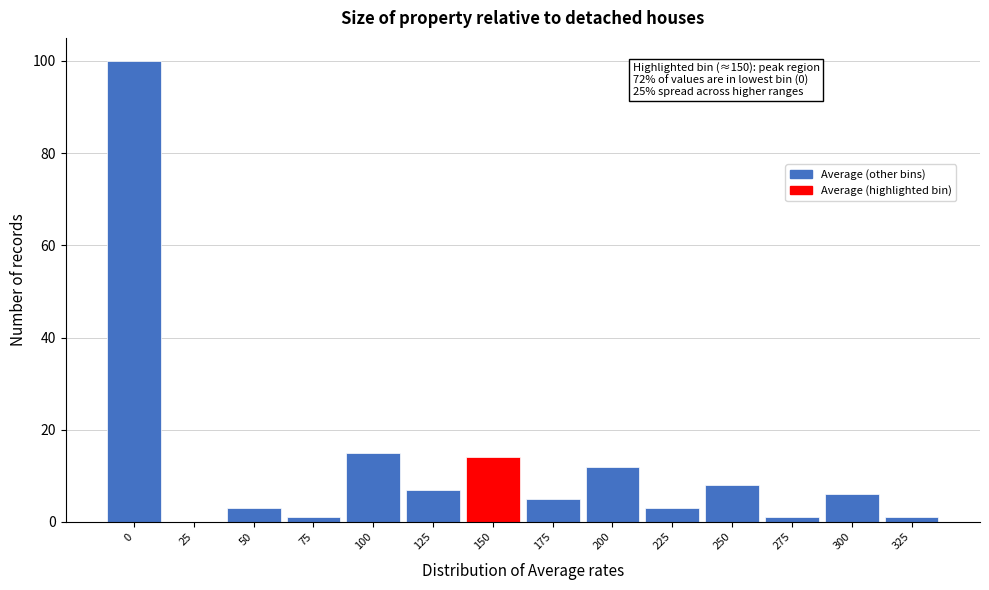

Reading left to right, list all the values displayed in this chart.

0=100	25=0	50=3	75=1	100=15	125=7	150=14	175=5	200=12	225=3	250=8	275=1	300=6	325=1